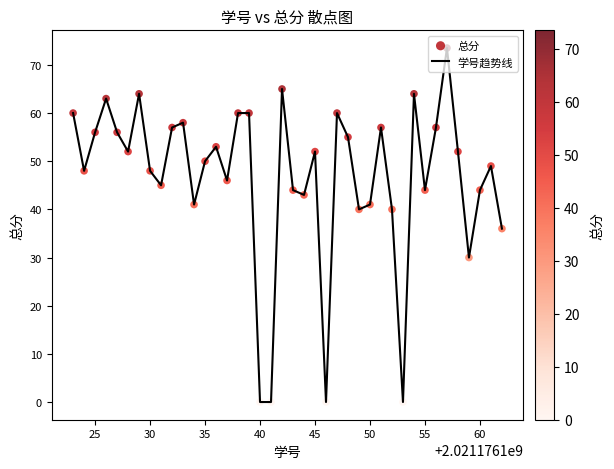

What is the greatest value displayed?

73.5